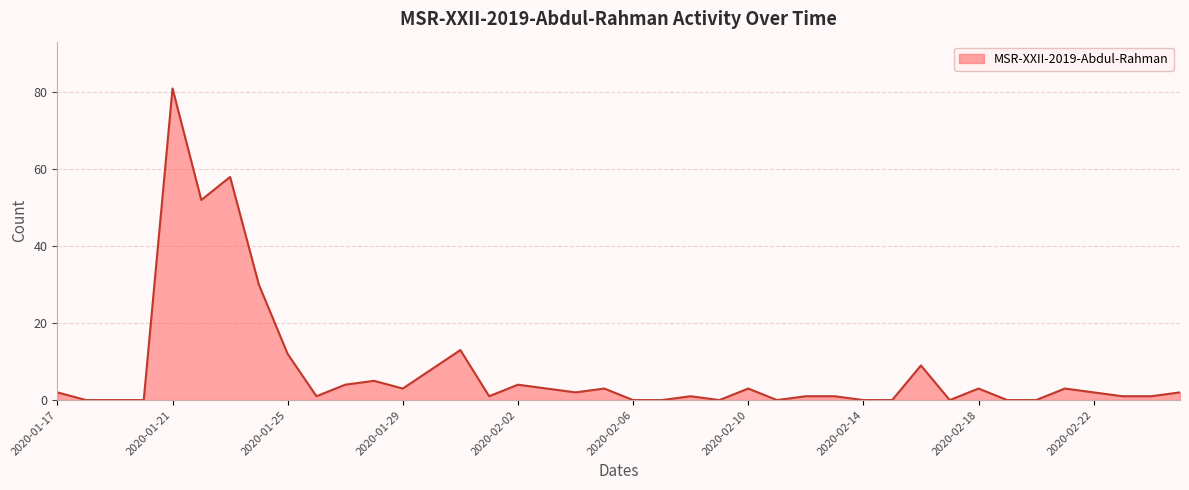

What is the difference between the maximum and minimum values?

81